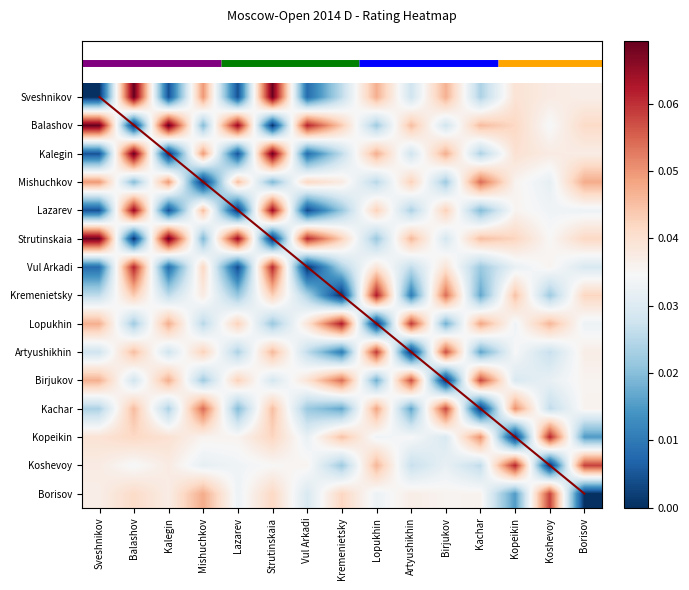

Between Lopukhin and Koshevoy, which is larger?

Lopukhin